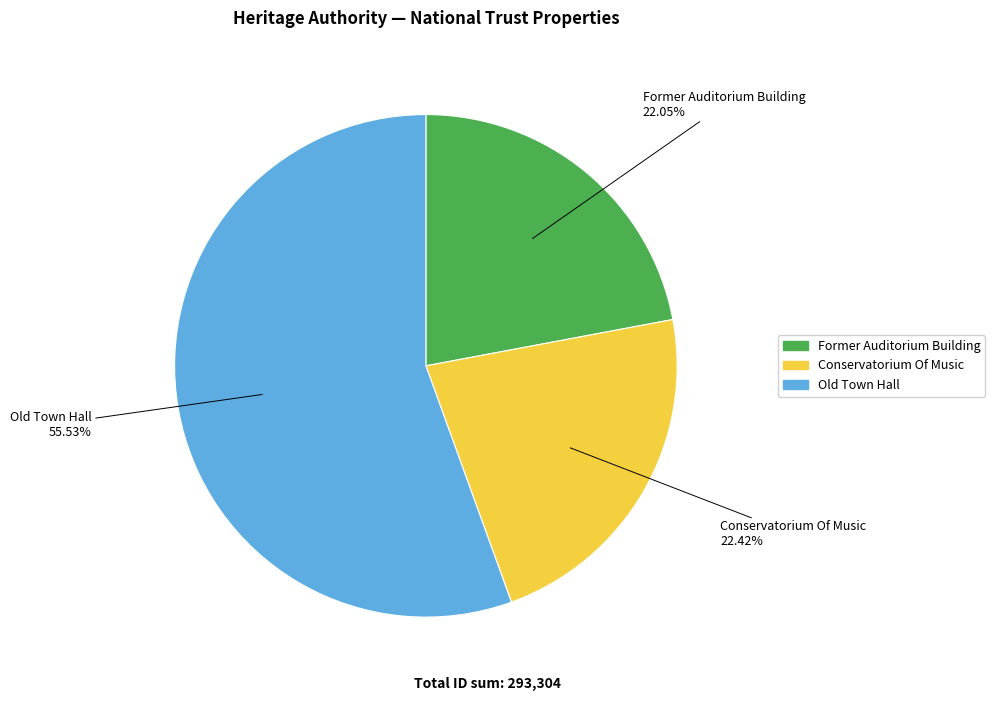

How many slices are in this pie chart?

3